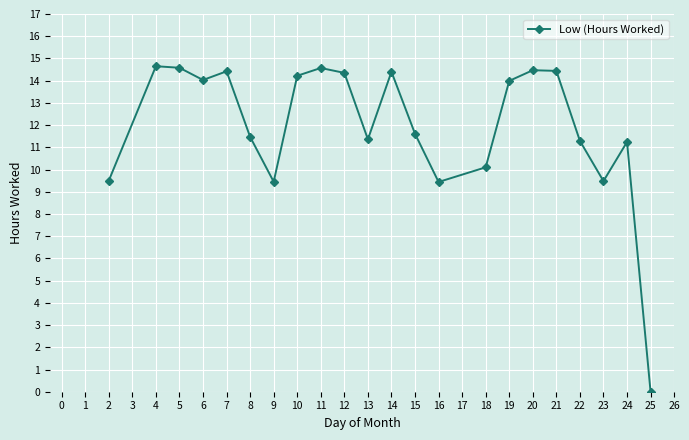

What is the change in value from 9 to 11?

+5.1